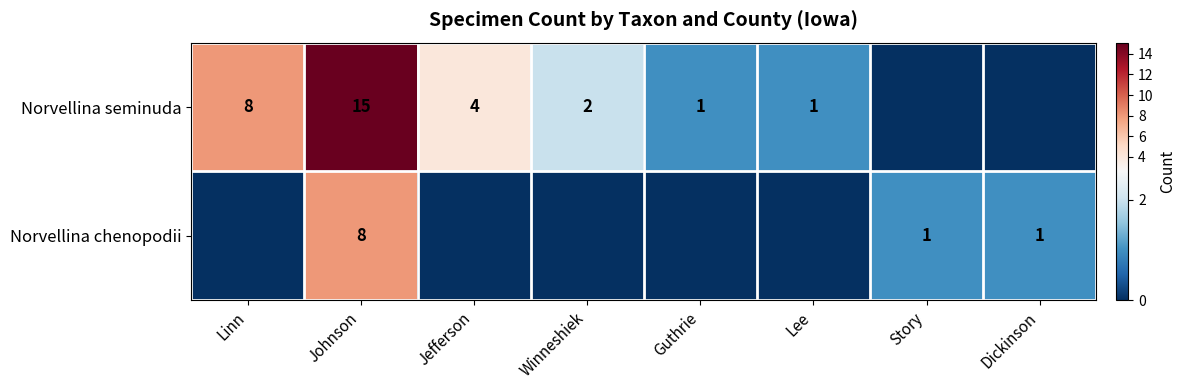

Is it true that Norvellina seminuda equals 8 at Linn?

True